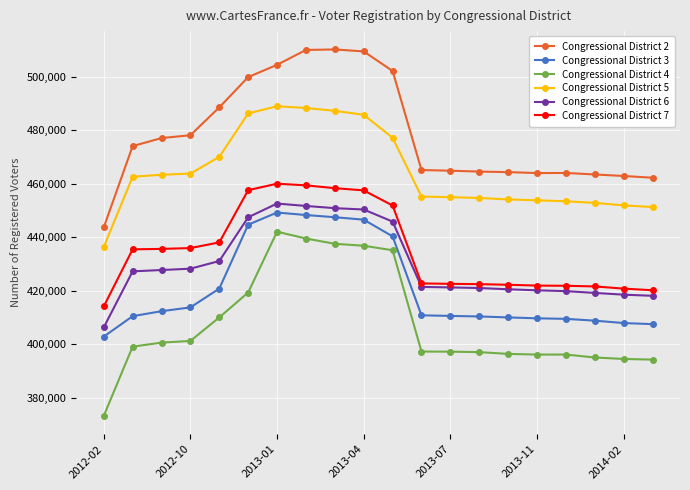

What is the difference between the maximum and minimum values in the Congressional District 2 series?

66569